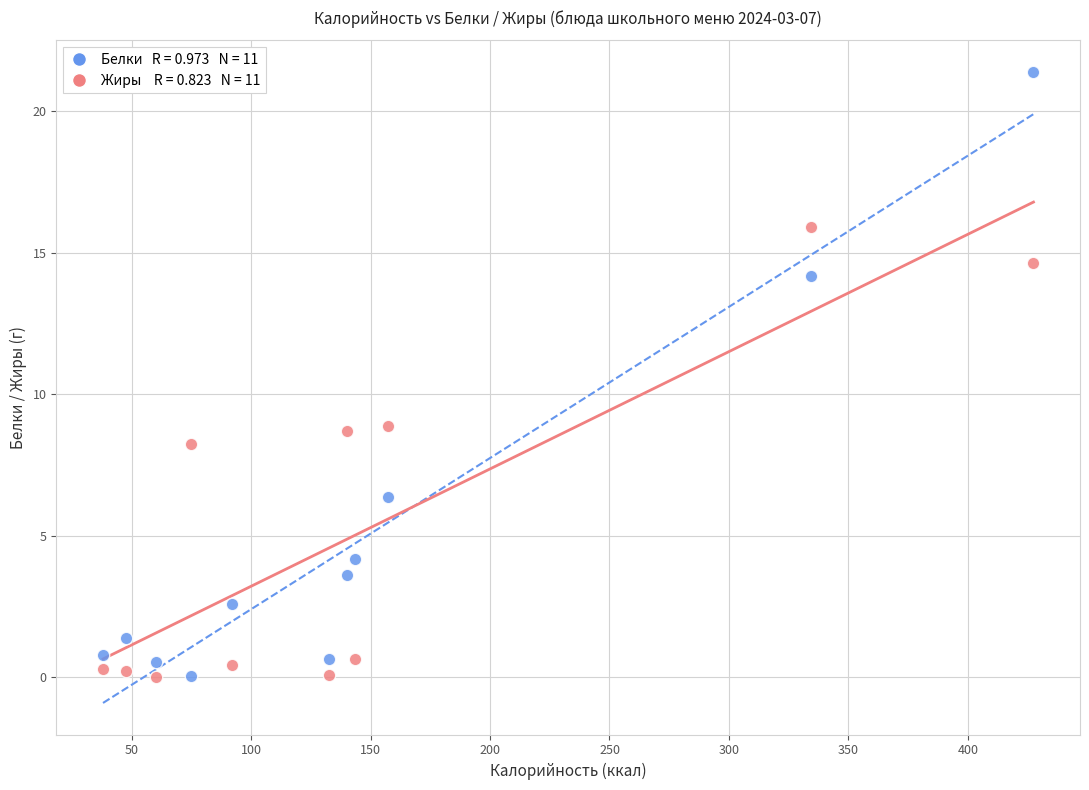

Across all data points, what is the range of Y values (max minus min)?

21.4